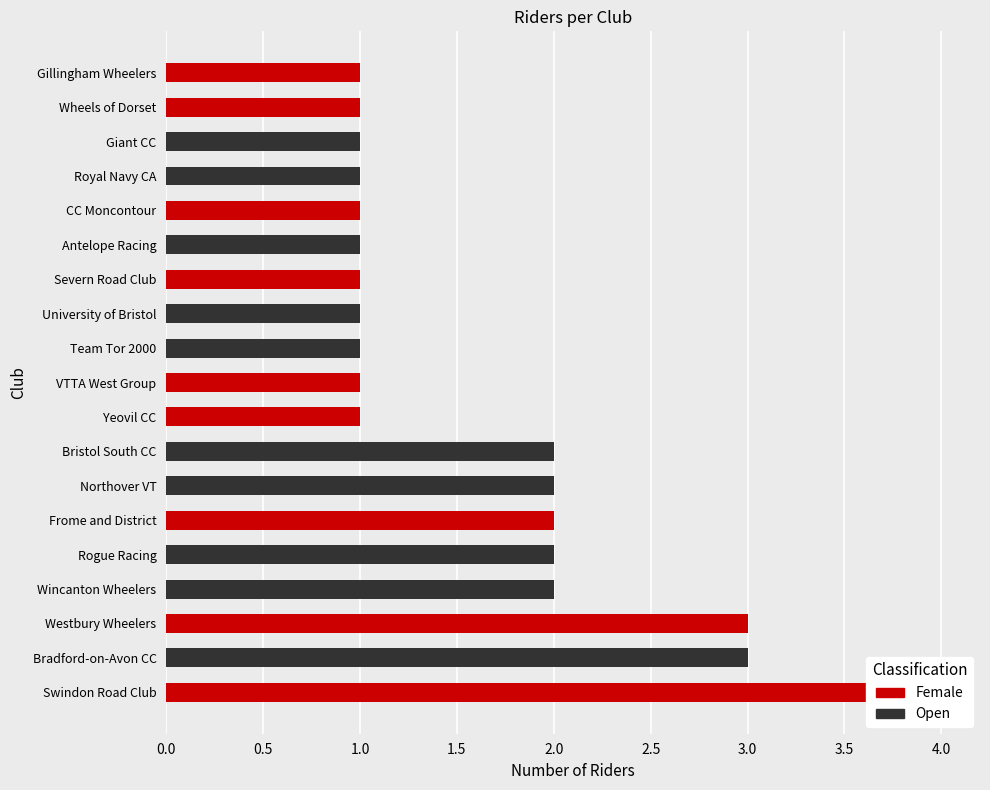

Which label corresponds to the smallest value in the chart?

Yeovil CC